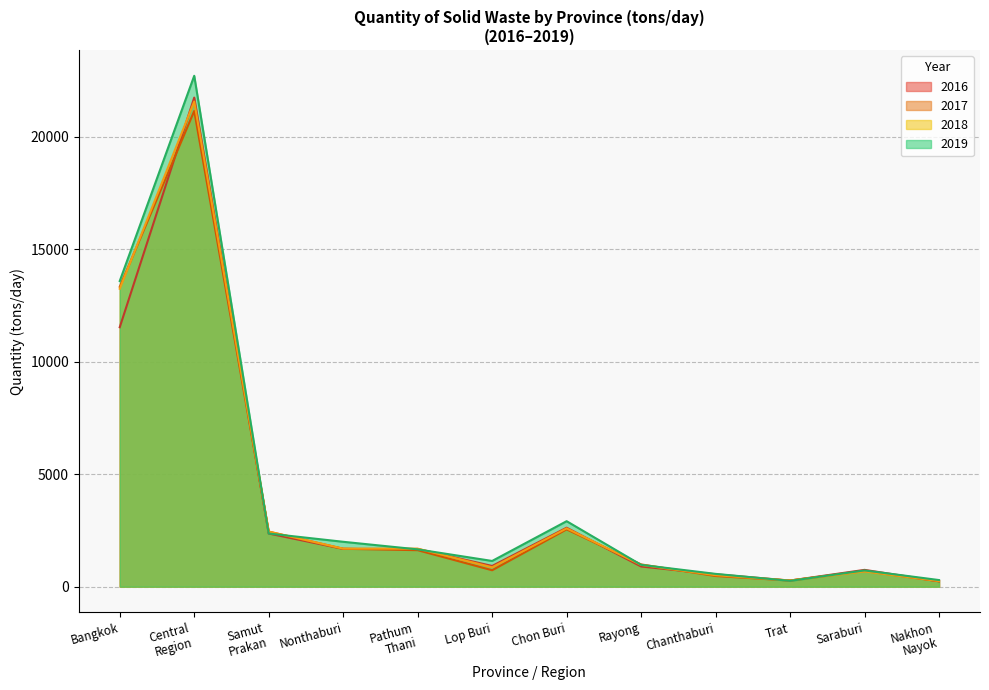

What is the value of the 2019 point at the 5th from the left?

1658